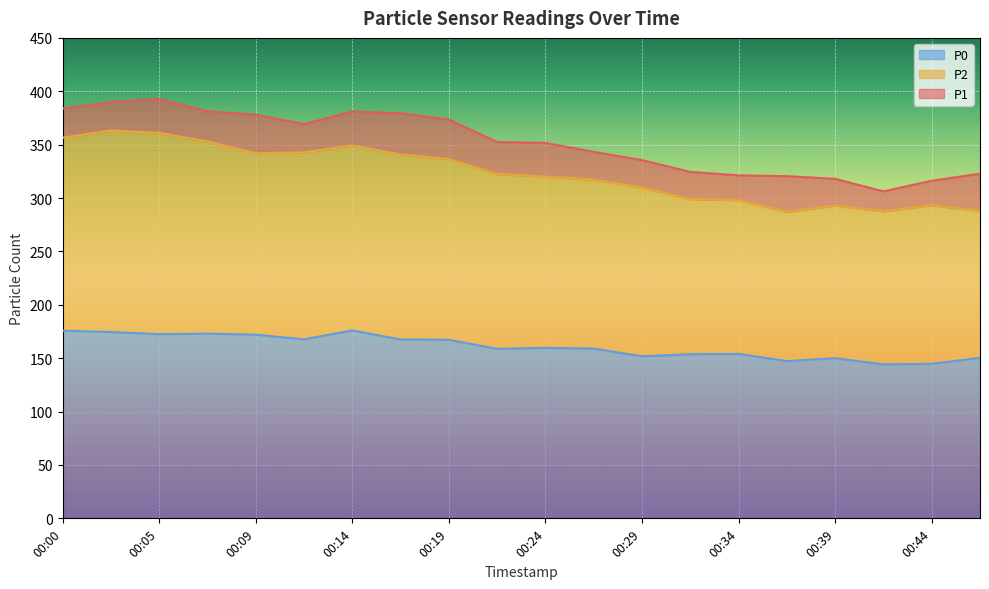

The P0 series shows 45.4 at 00:09. True or false?

False